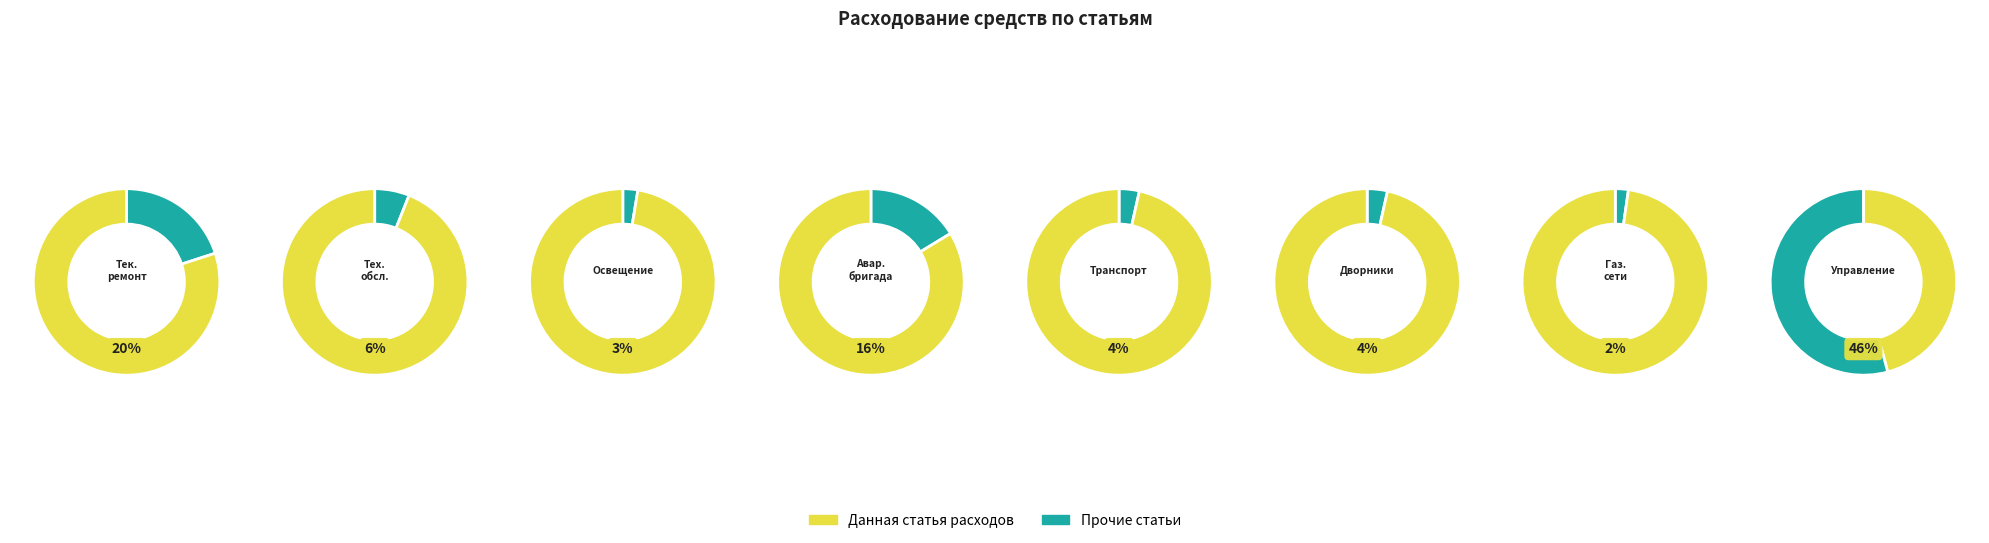

Rank the categories by value from highest to lowest.

Управление жилищным фондом, Текущий ремонт, Услуги аварийно-восстановительной бригады, Техническое обслуживание, Транспортные услуги по очистке, Услуги дворников по уборке, Освещение мест общего пользования, Техническое обслуживание газовых сетей